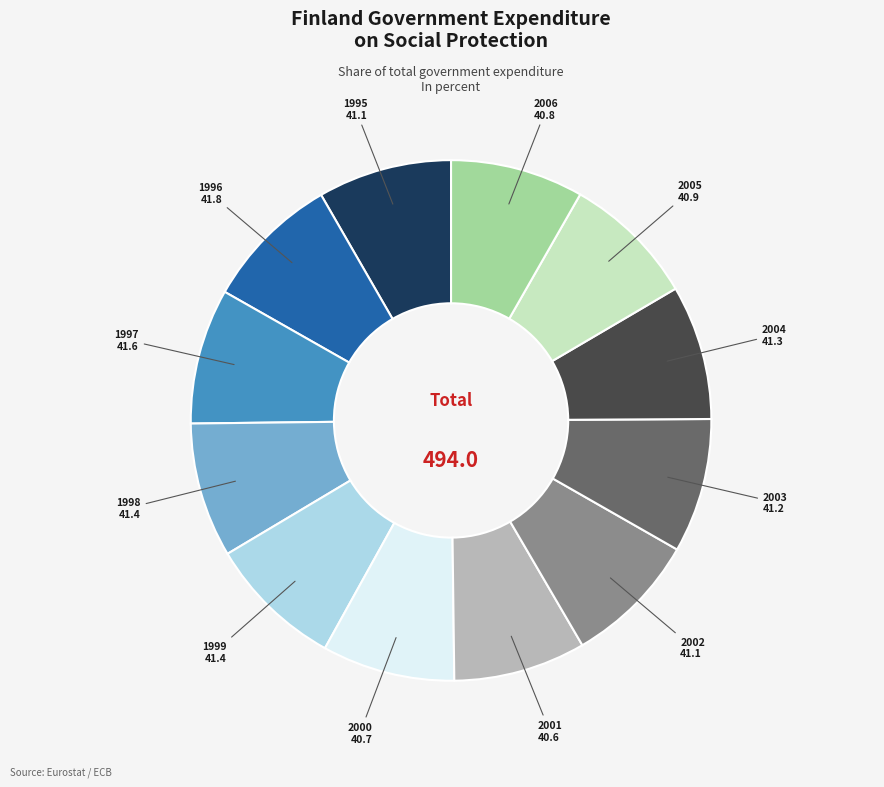

What is the ratio of the value at 2006 to the value at 2000?

1.0